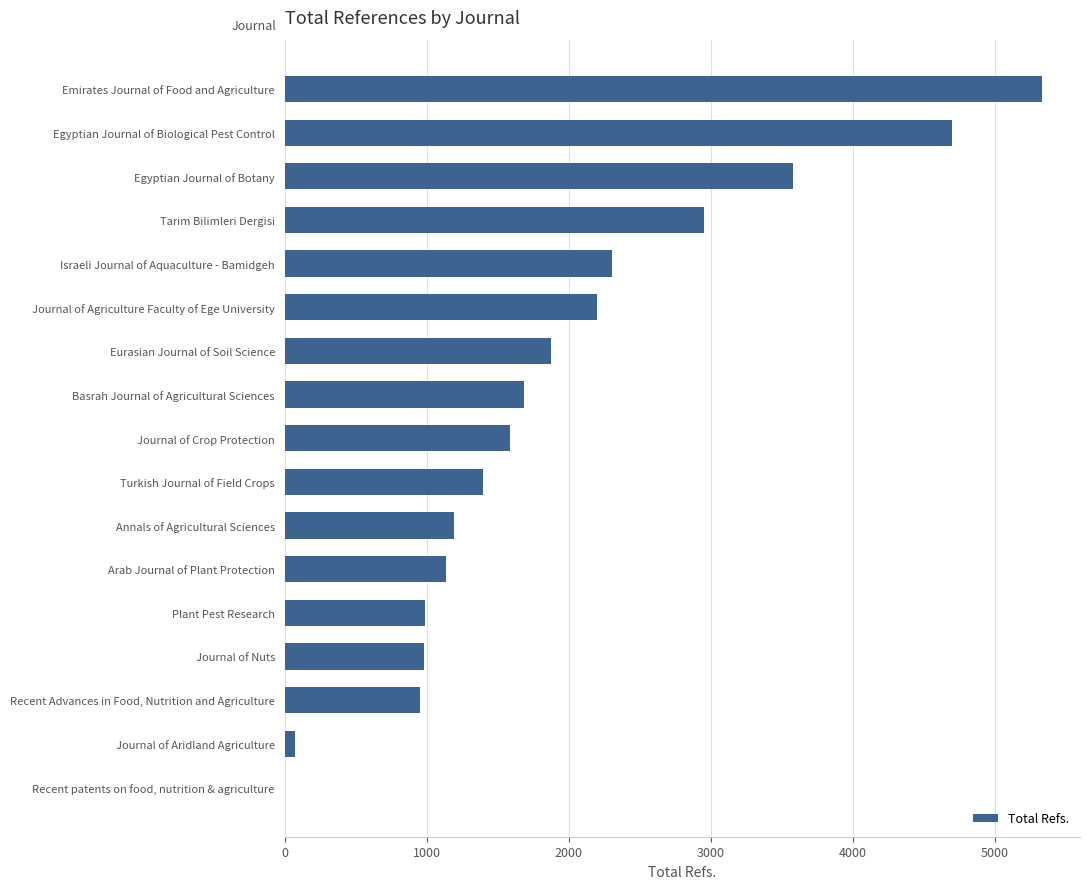

What is the sum of the values at Journal of Agriculture Faculty of Ege University and Recent patents on food, nutrition & agriculture?

2197